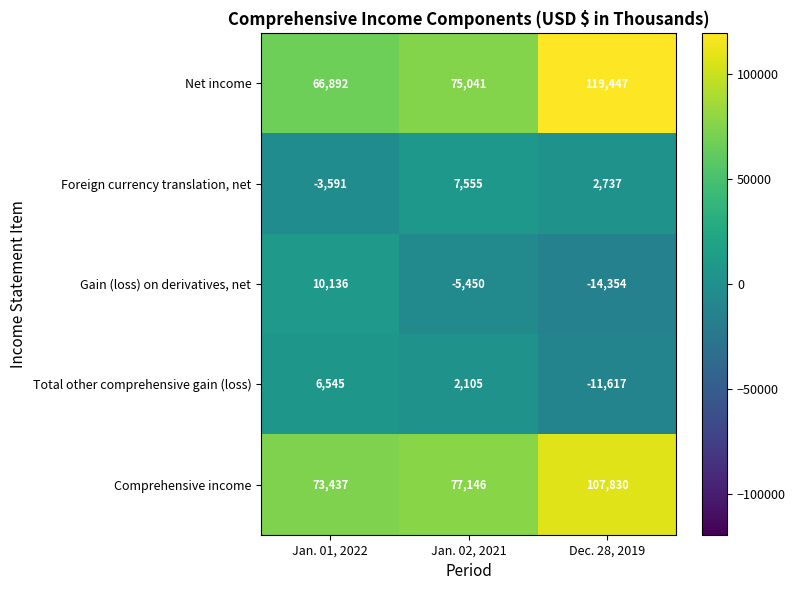

Between Jan. 01, 2022 and Dec. 28, 2019, which series saw the biggest shift?

Net income